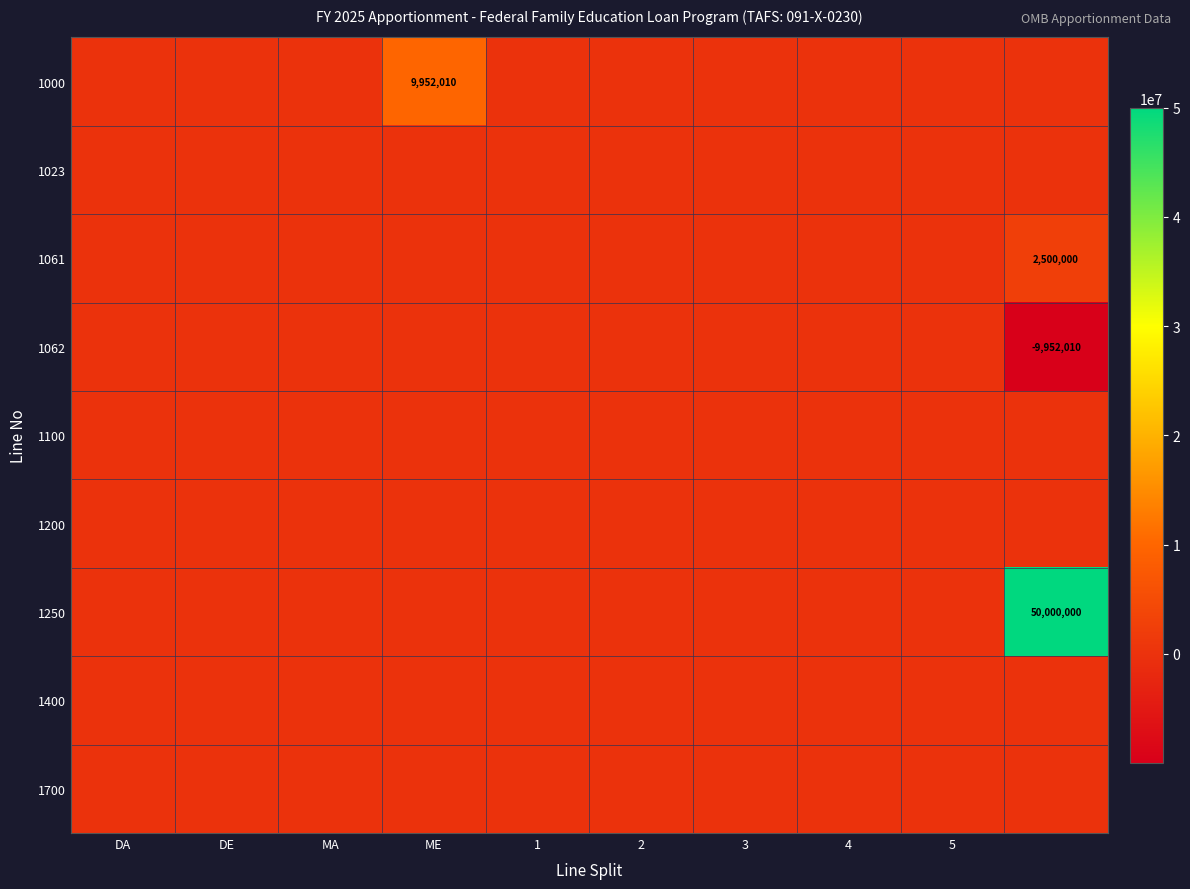

How many data points does each series have?

10